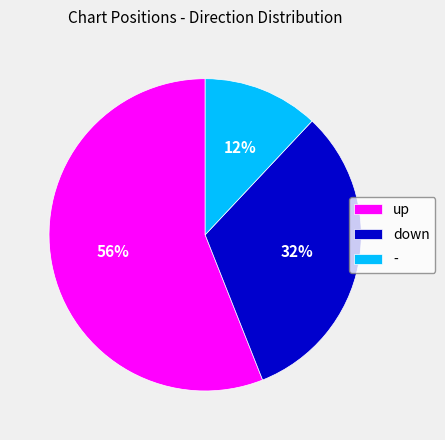

Does down account for over 50% of the chart?

No